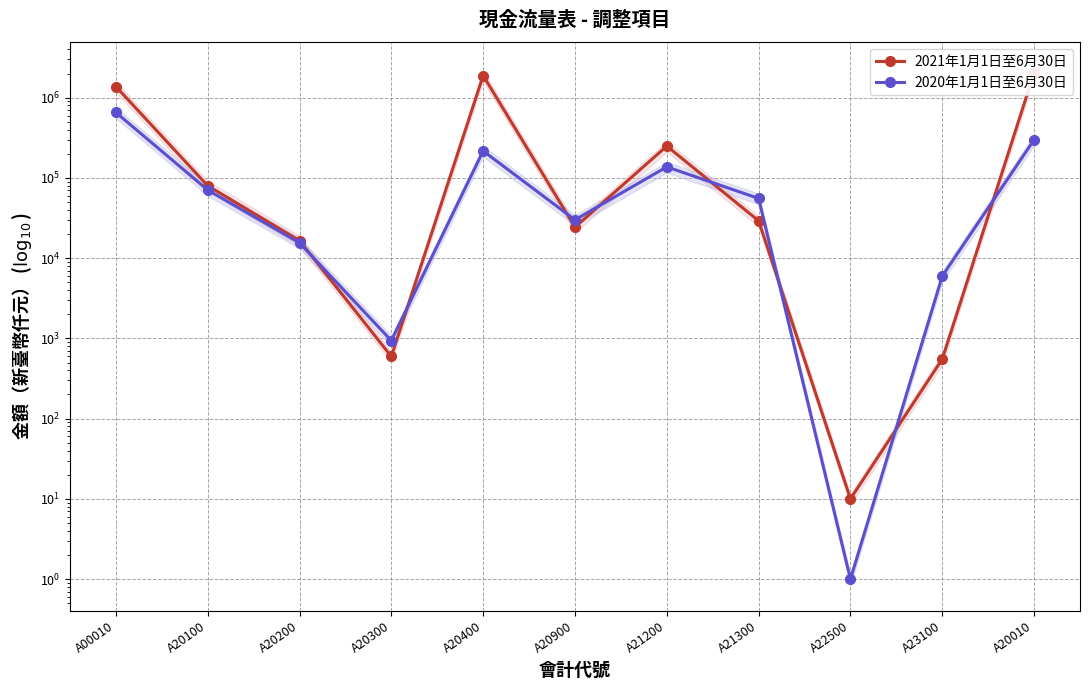

What is the minimum value shown in the chart?

1